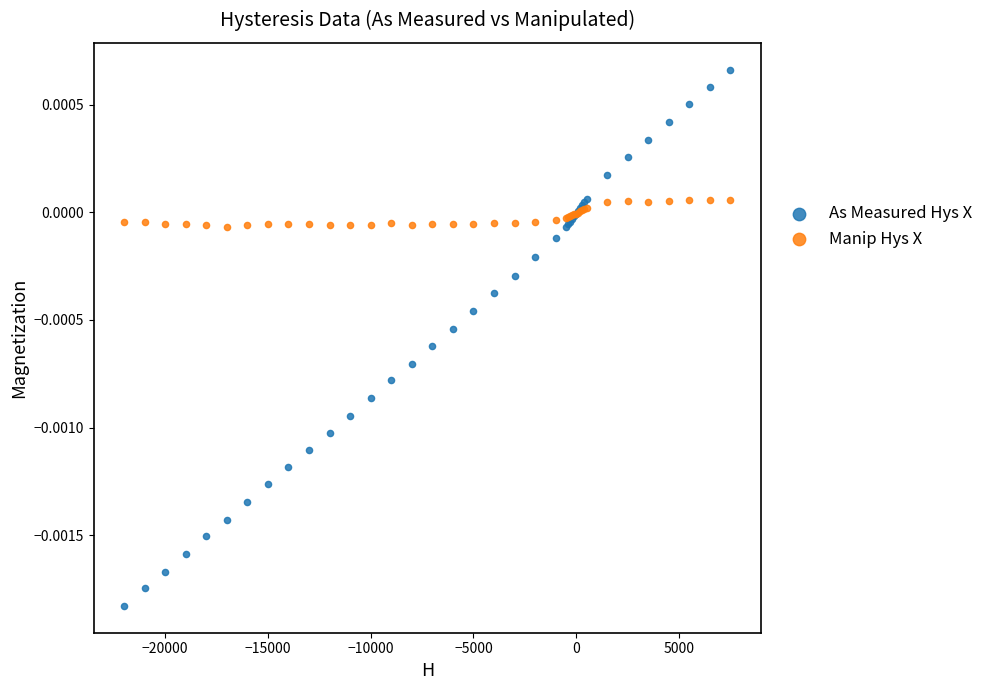

Which series has the widest spread of Y values?

As Measured Hys X